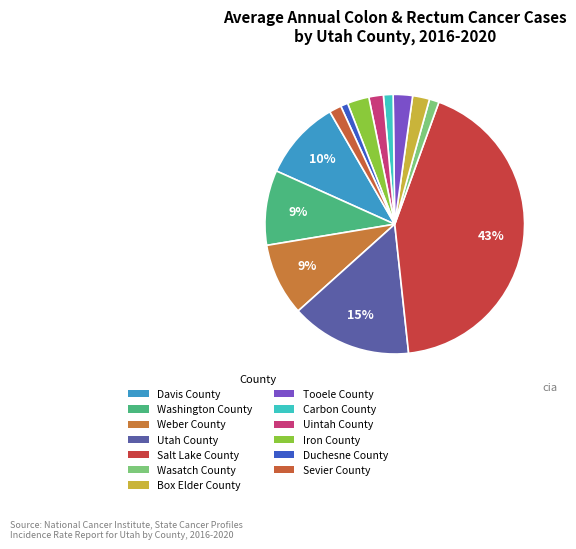

Is there any slice that represents more than half of the pie?

No